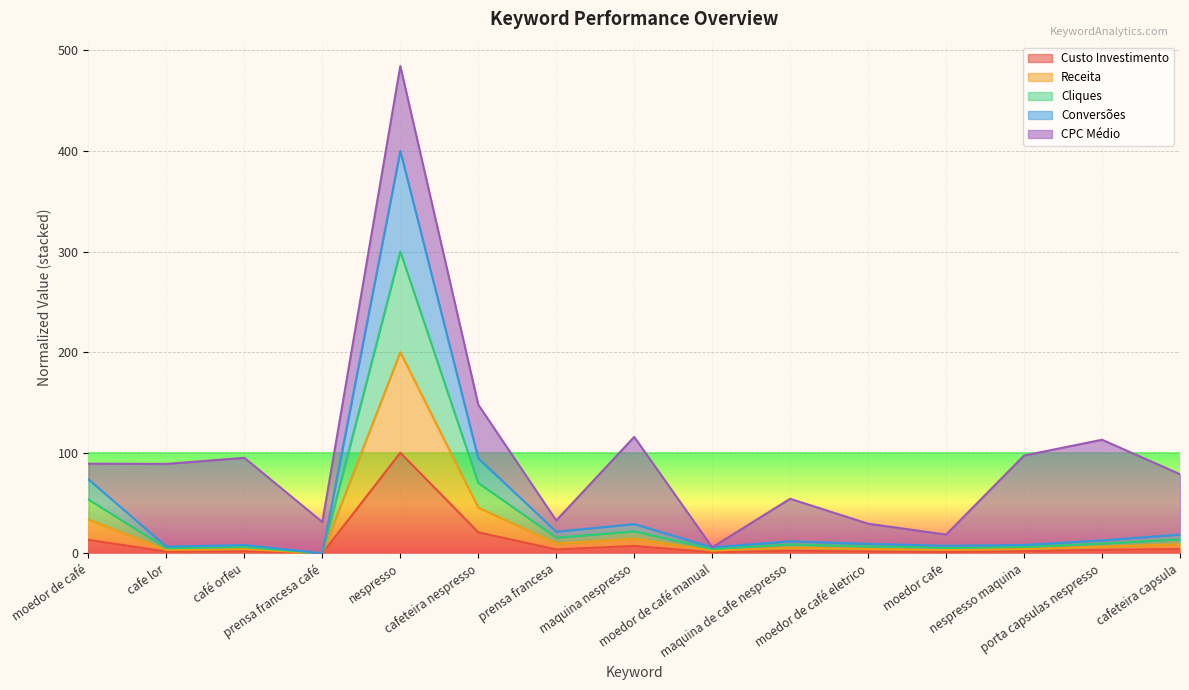

Where does the Conversões series first go above 5?

moedor de café